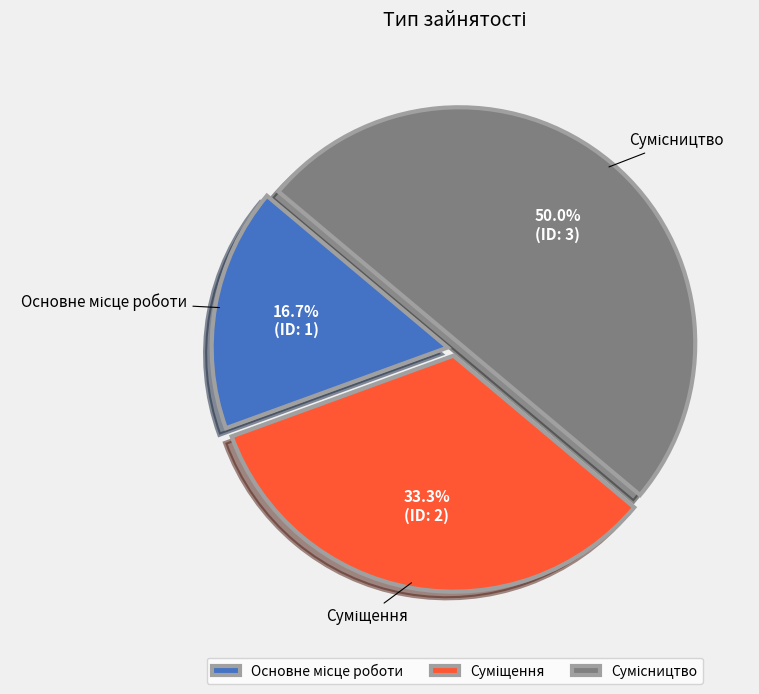

Is it true that Основне місце роботи is 29% of the pie?

False